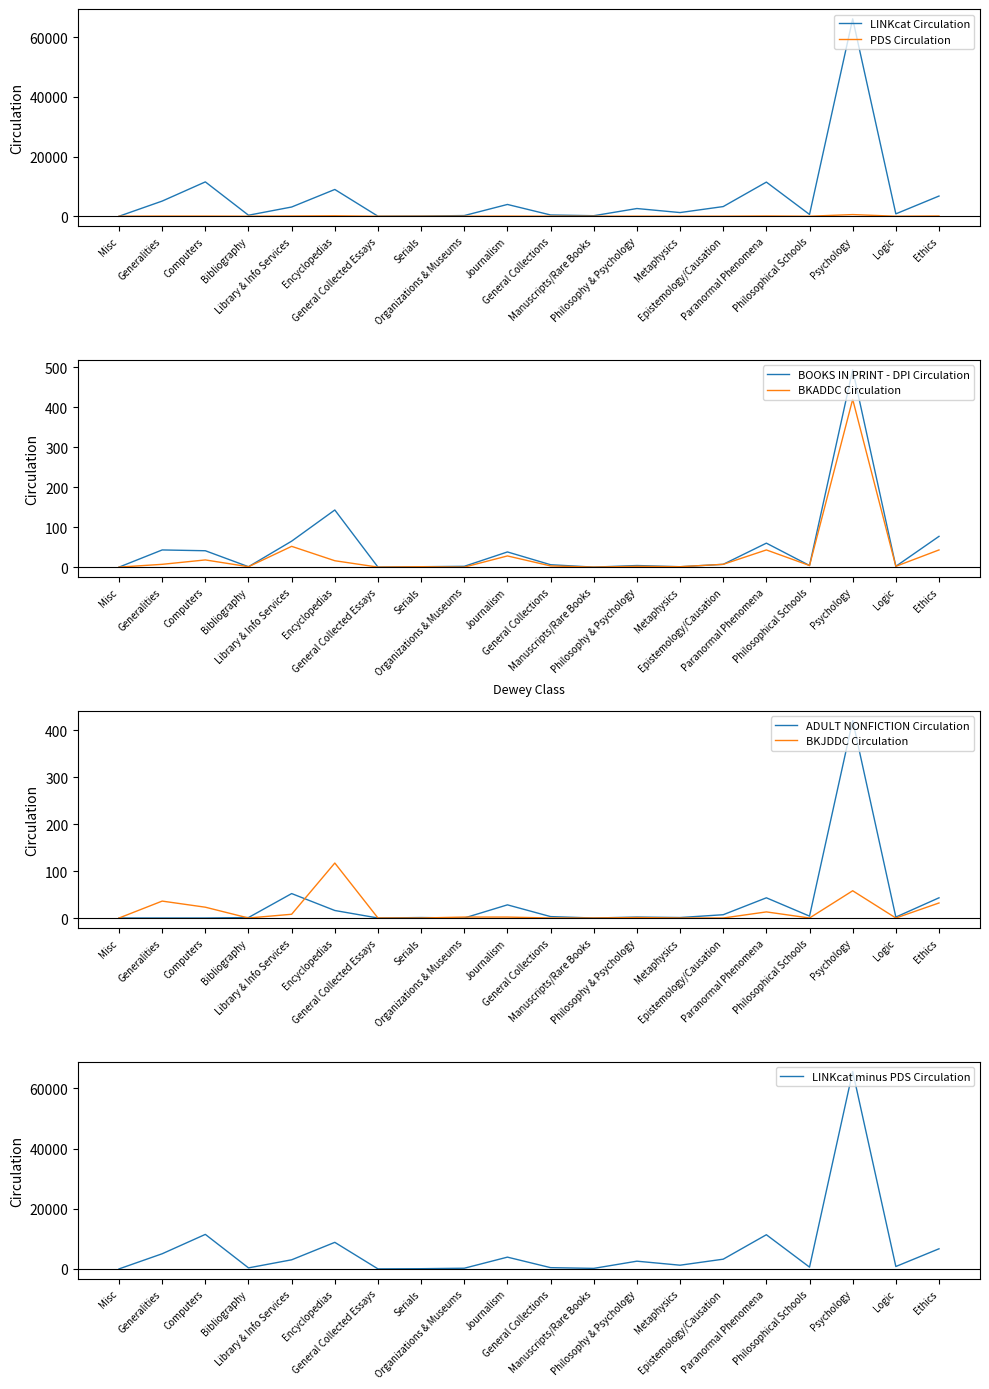

Which category has the highest value in the PDS Circulation series?

Psychology